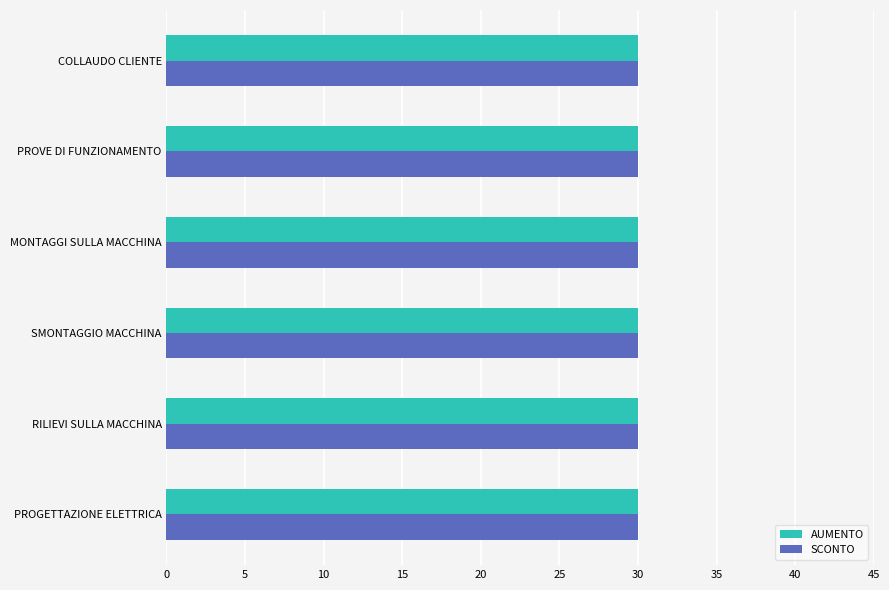

Which series has the largest range (max minus min)?

AUMENTO